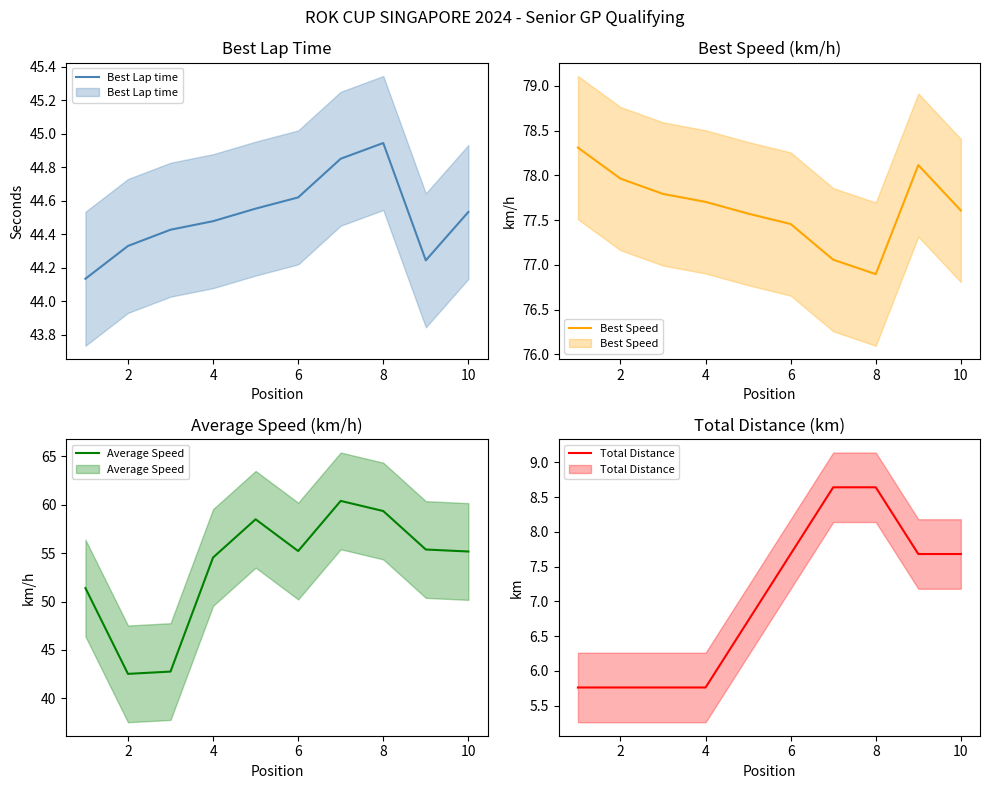

What is the lowest value of the Best Speed series?

76.9